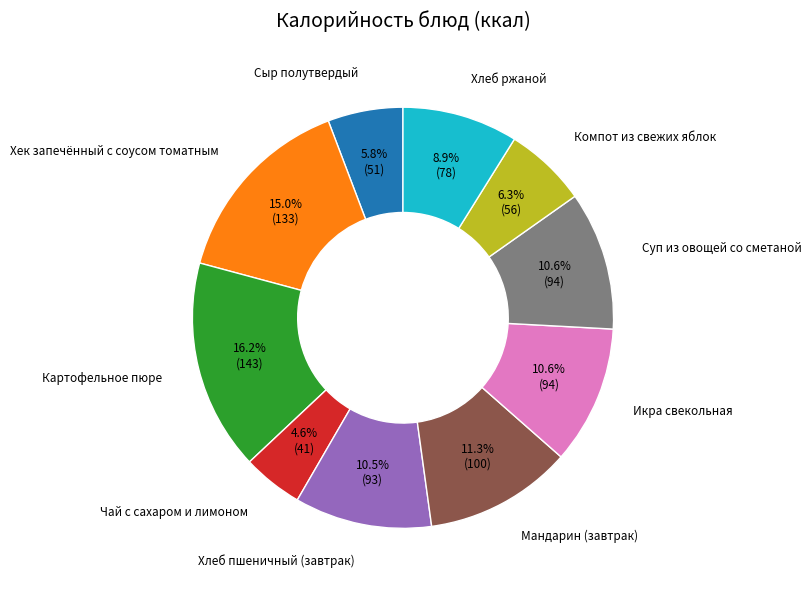

Approximately how many times larger is the value at Компот из свежих яблок compared to Икра свекольная?

0.6